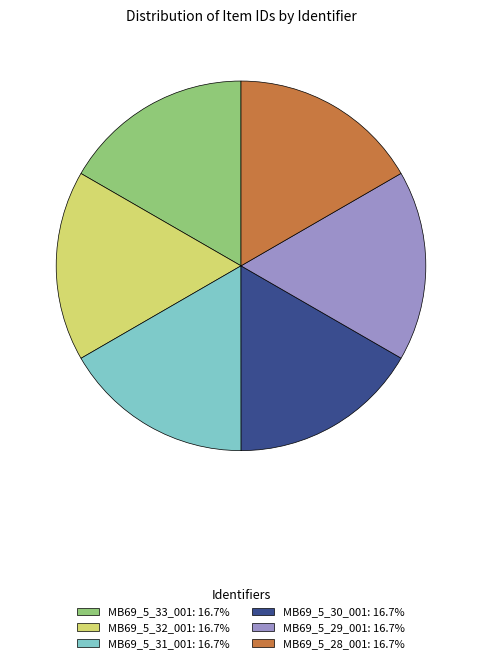

Count the number of slices in the pie.

6